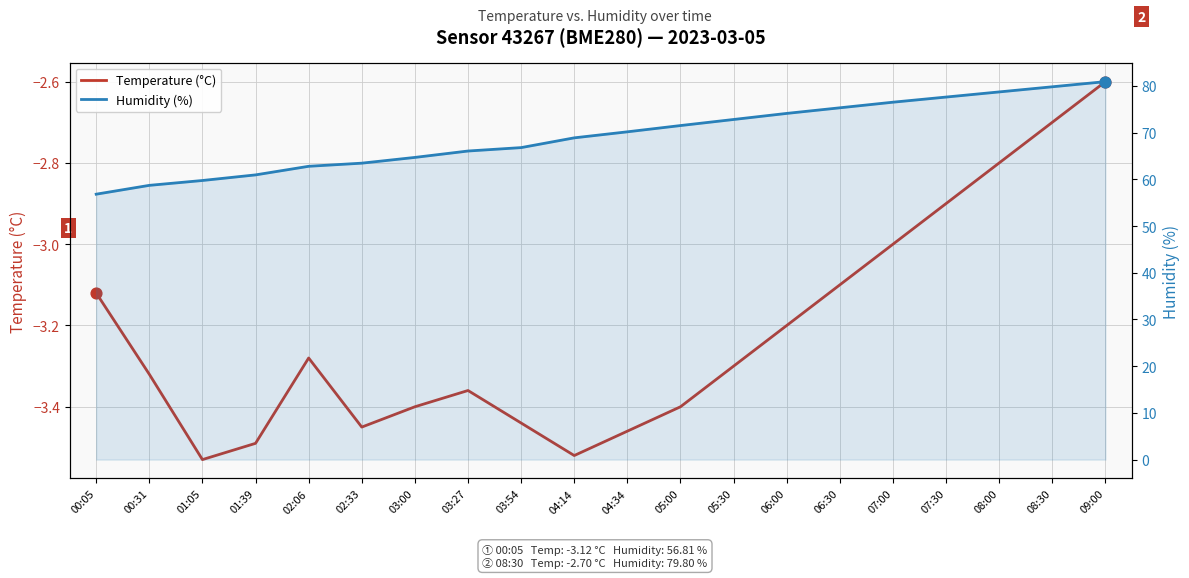

Is the value of Temperature (°C) at 03:54 greater than the value of Humidity (%) at 08:00?

No